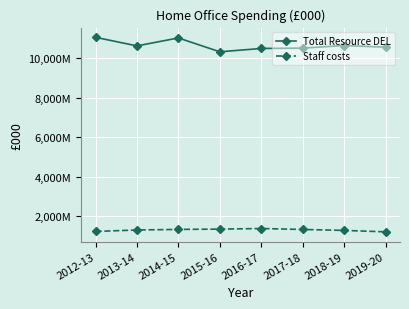

What are all the series names shown in the legend?

Total Resource DEL, Staff costs